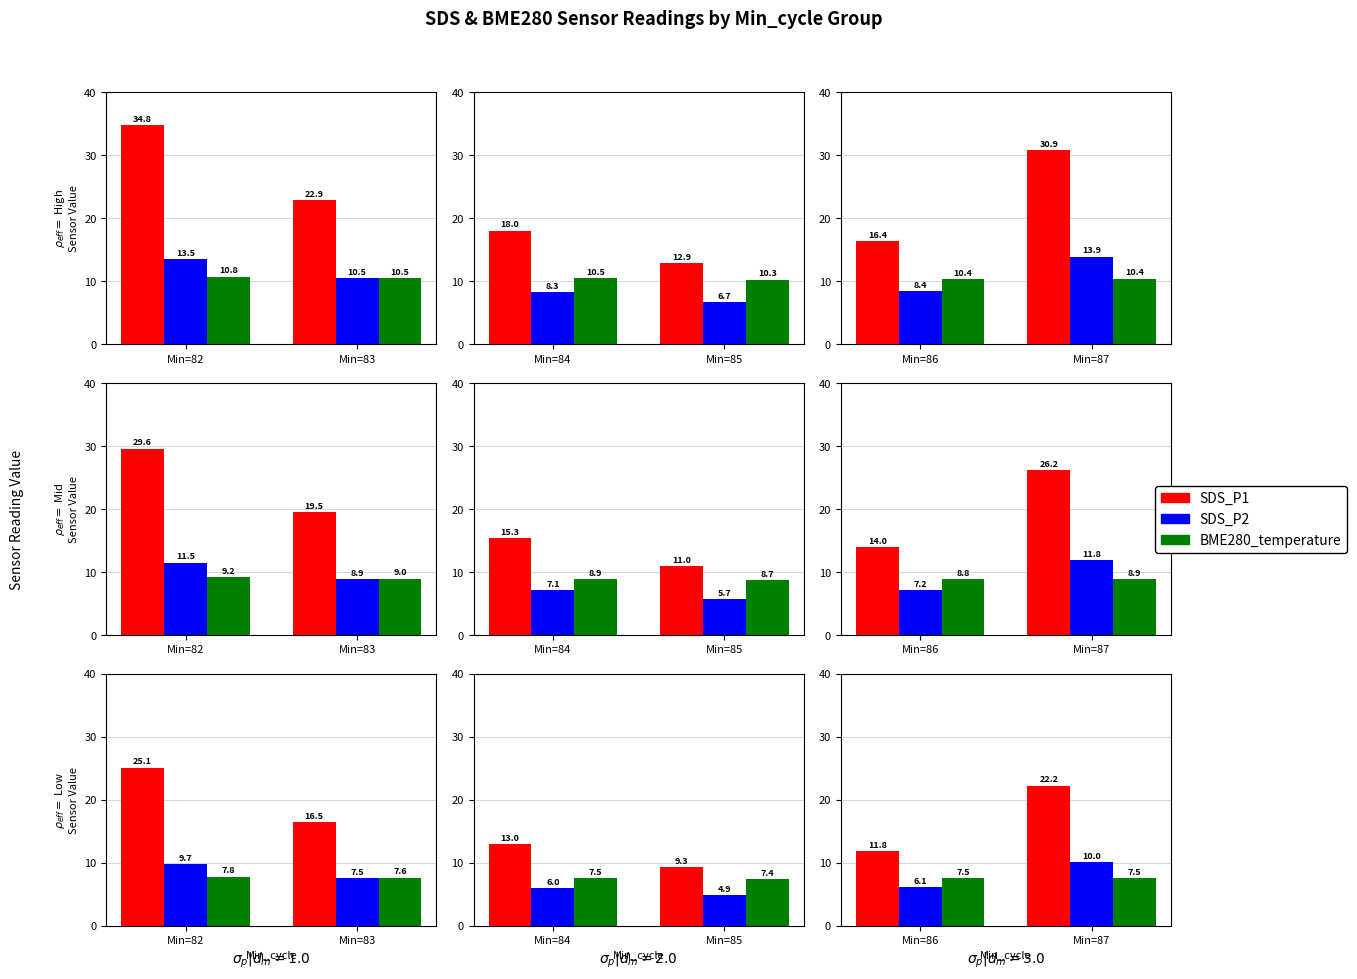

At how many categories does at least one series exceed 17?

1